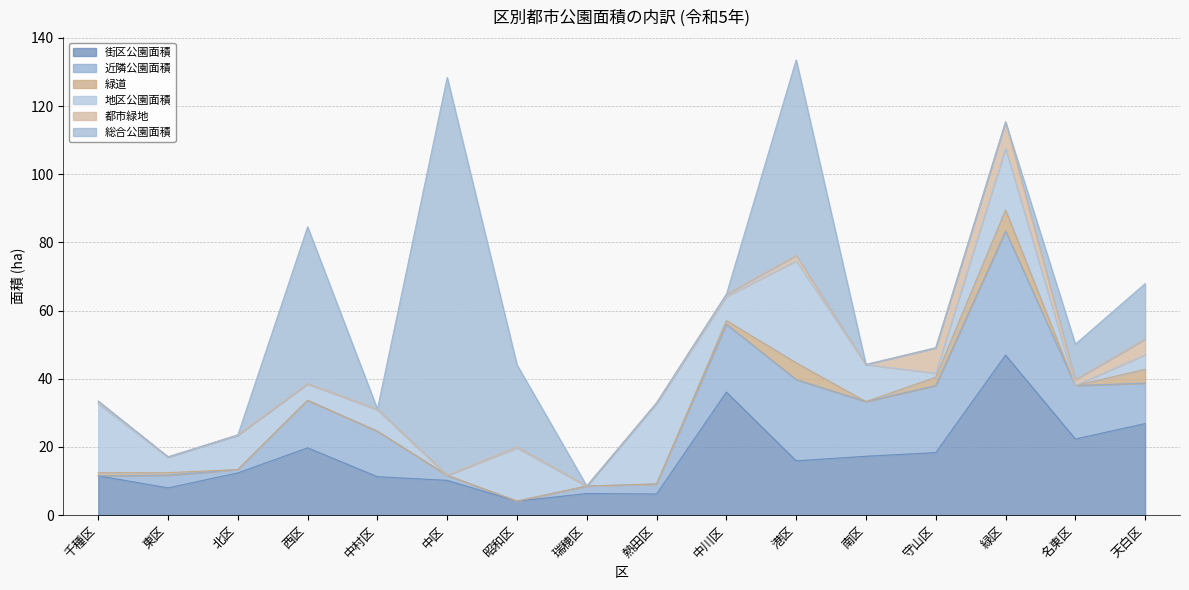

Where is the first local minimum for 都市緑地?

西区